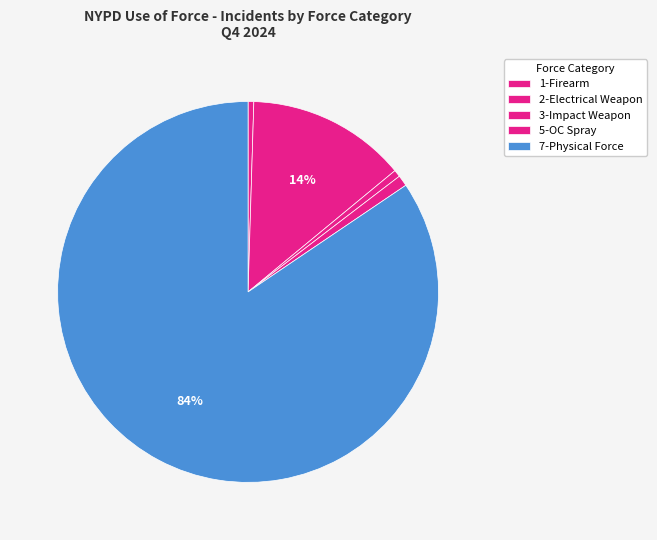

The 2-Electrical Weapon slice represents 27% of the pie. True or false?

False